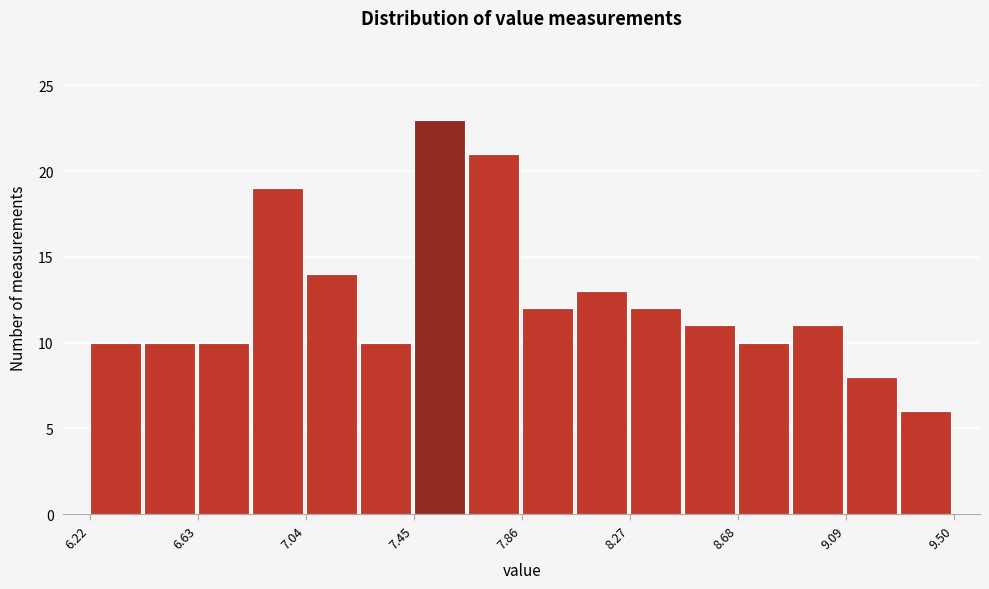

How tall is the bar that spans 8.885 to 9.090 on the x-axis? Neither the bar edges nor the heights are printed on the chart, so give them approximately, as read against the axes.

11